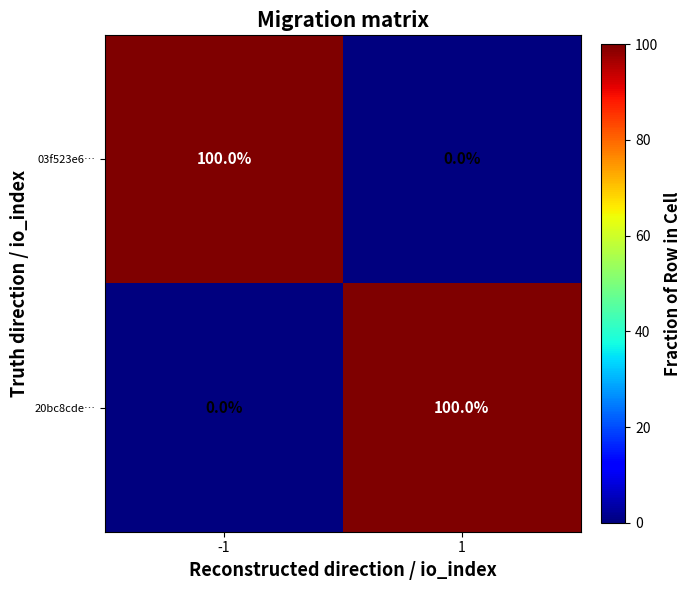

What is the difference between the maximum and minimum values in the 03f523e6… series?

100